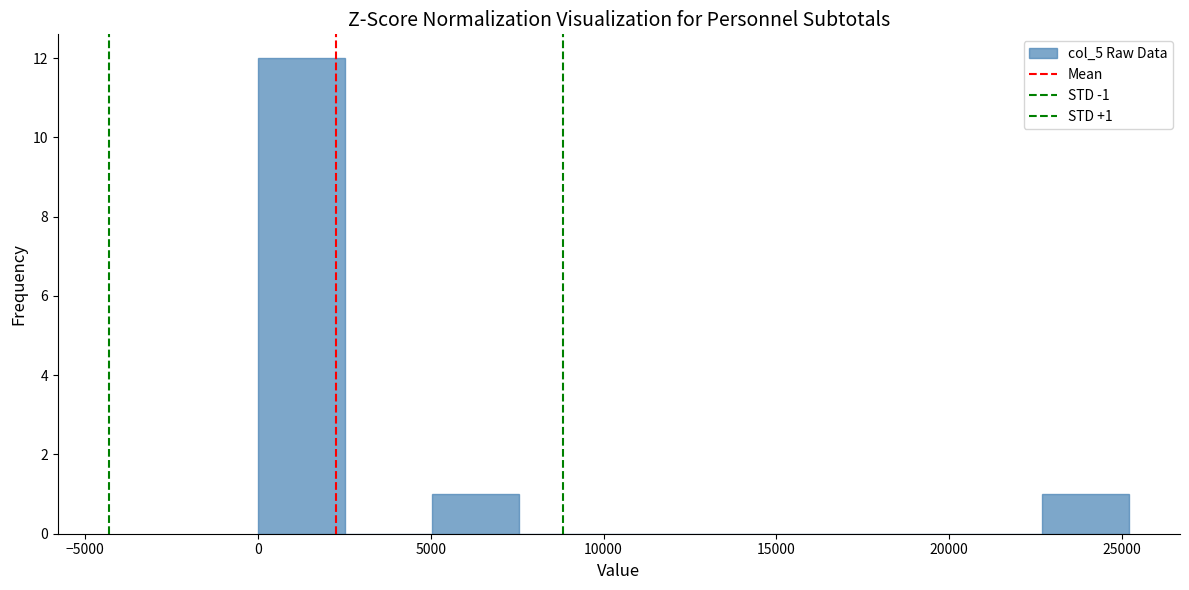

Which range on the x-axis has the tallest bar?

0 to 2500